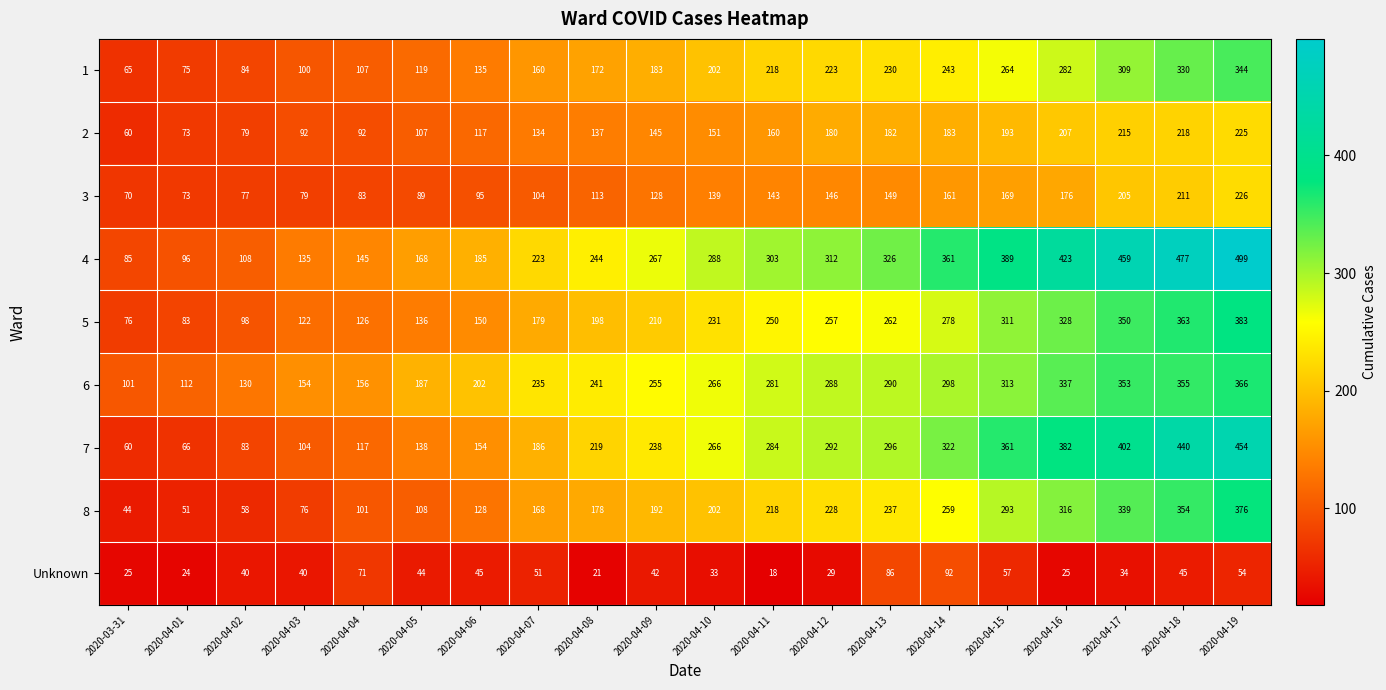

True or false: Unknown has a value of 12 at 2020-04-08.

False